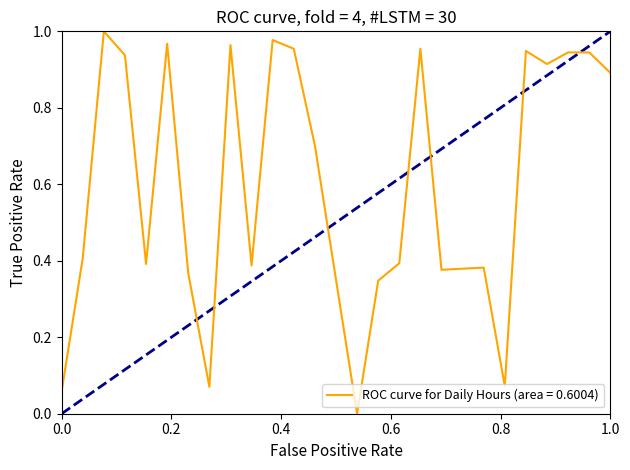

Is this an area chart (filled region under the line)?

No